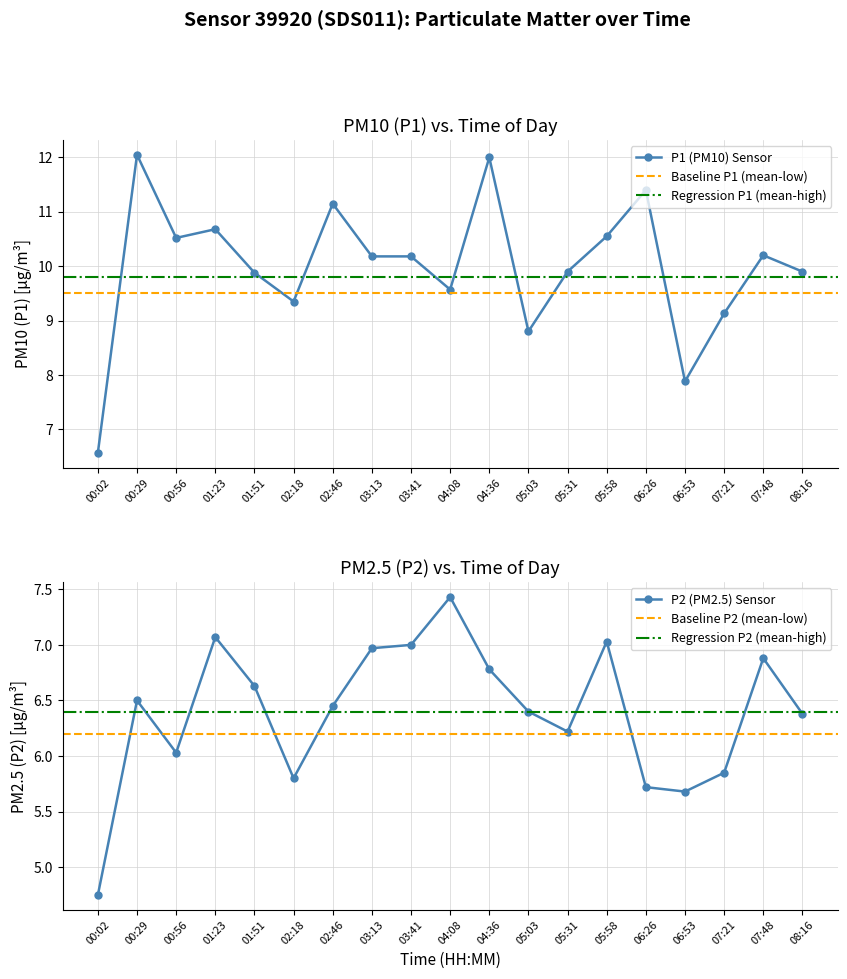

Between 03:13 and 07:48, which is larger?

07:48